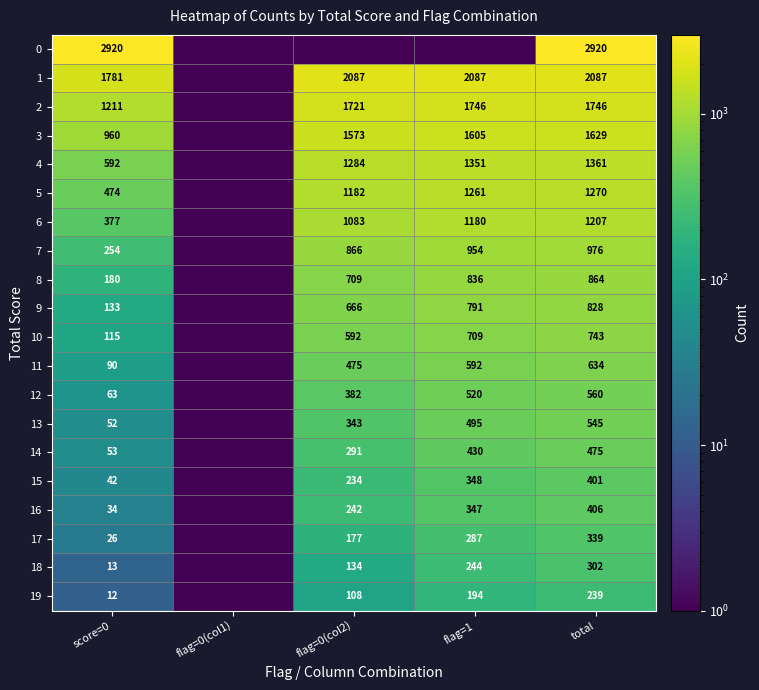

Which has a higher value, score=0 or total?

score=0